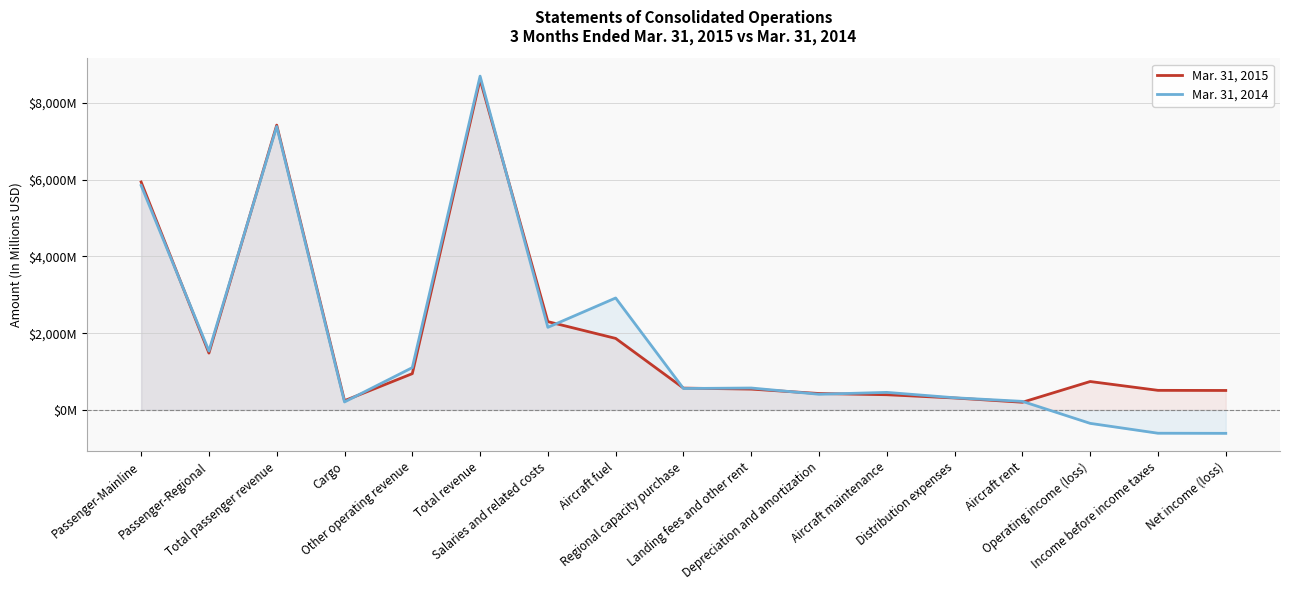

Reading left to right, extract all data points from this chart.

Mar. 31, 2015: 5938	1482	7420	242	946	8608	2301	1864	570	543	429	397	312	201	741	511	508
Mar. 31, 2014: 5848	1536	7384	209	1103	8696	2153	2917	559	572	409	458	318	224	-349	-606	-609